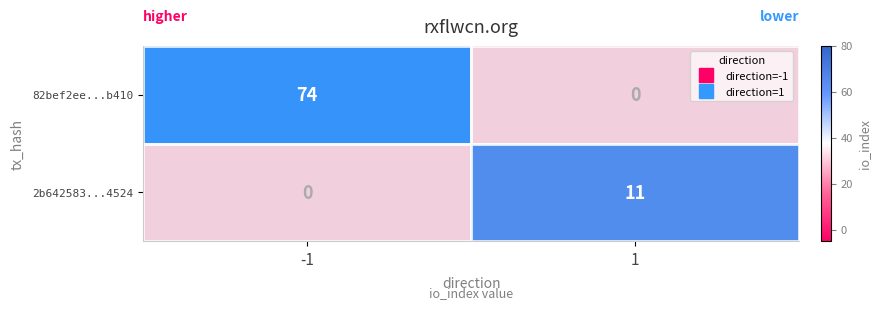

True or false: 2b642583...4524 has a value of 0 at -1.

True